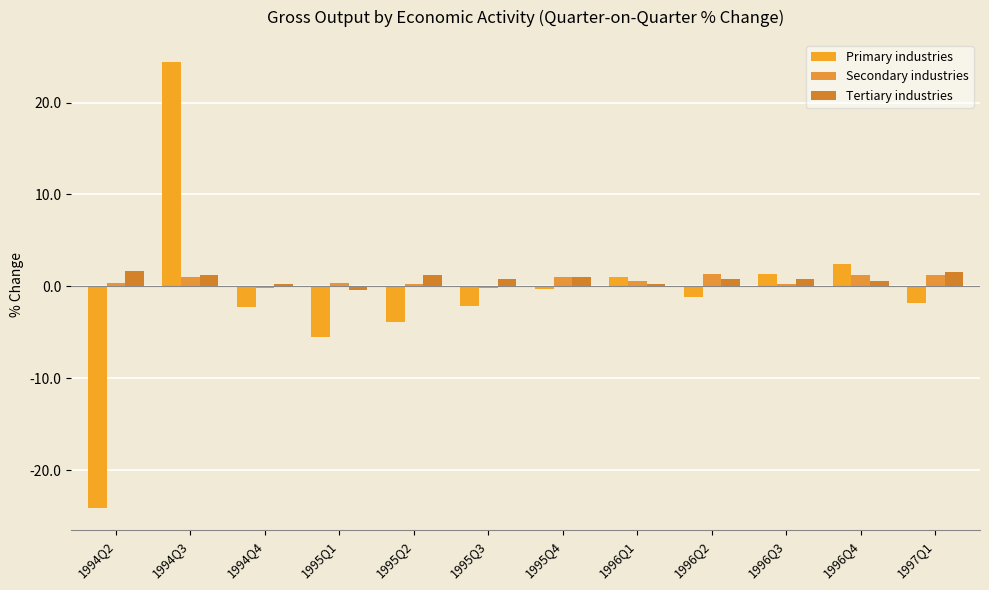

At which label does Tertiary industries first exceed 0?

1994Q2